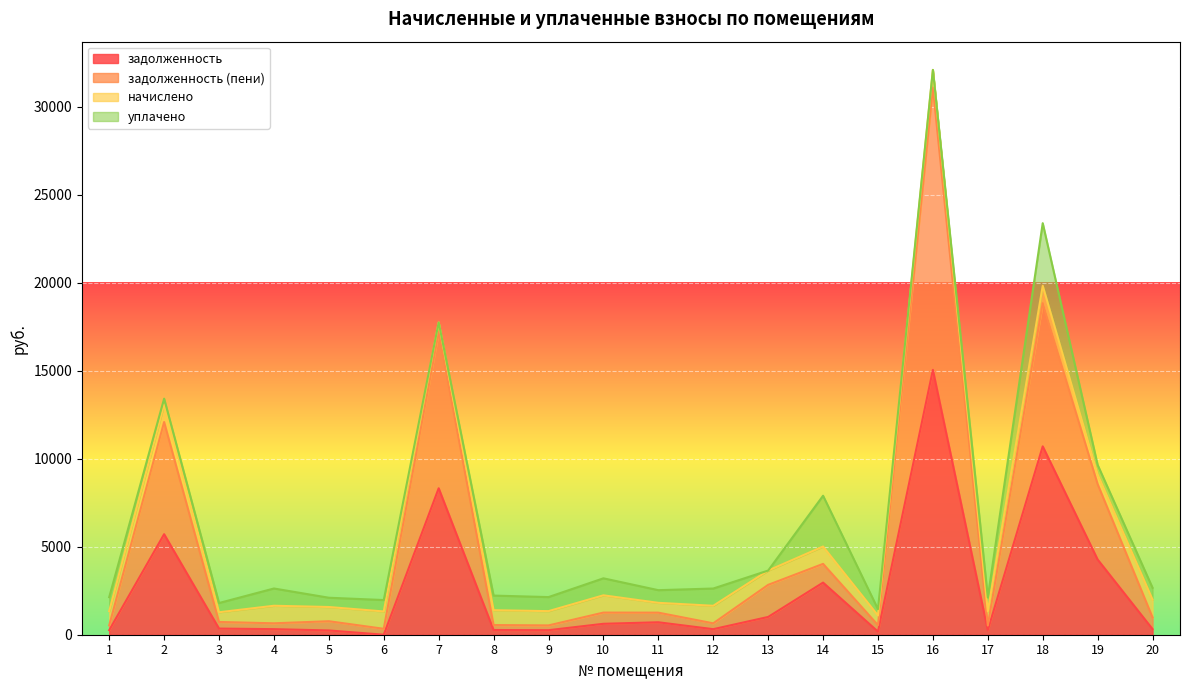

At which category is the sum across all series the highest?

16